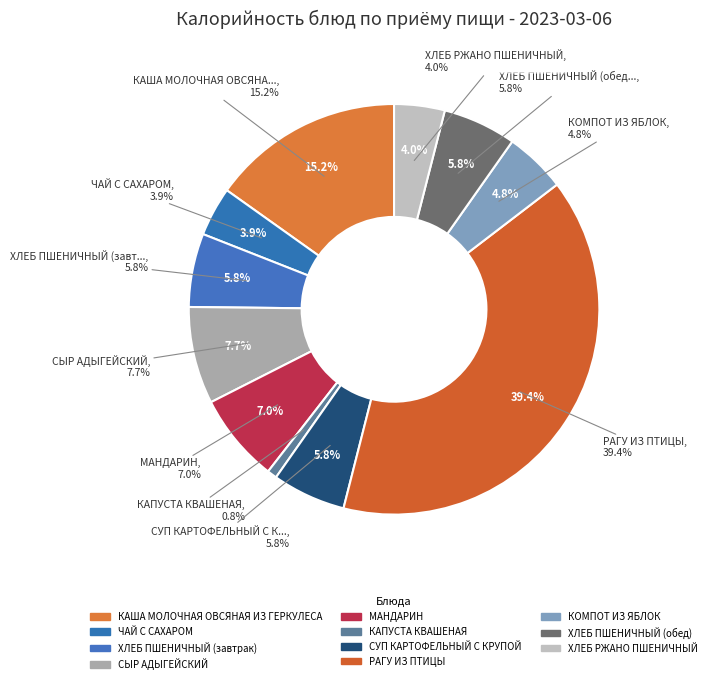

Count the number of slices in the pie.

11